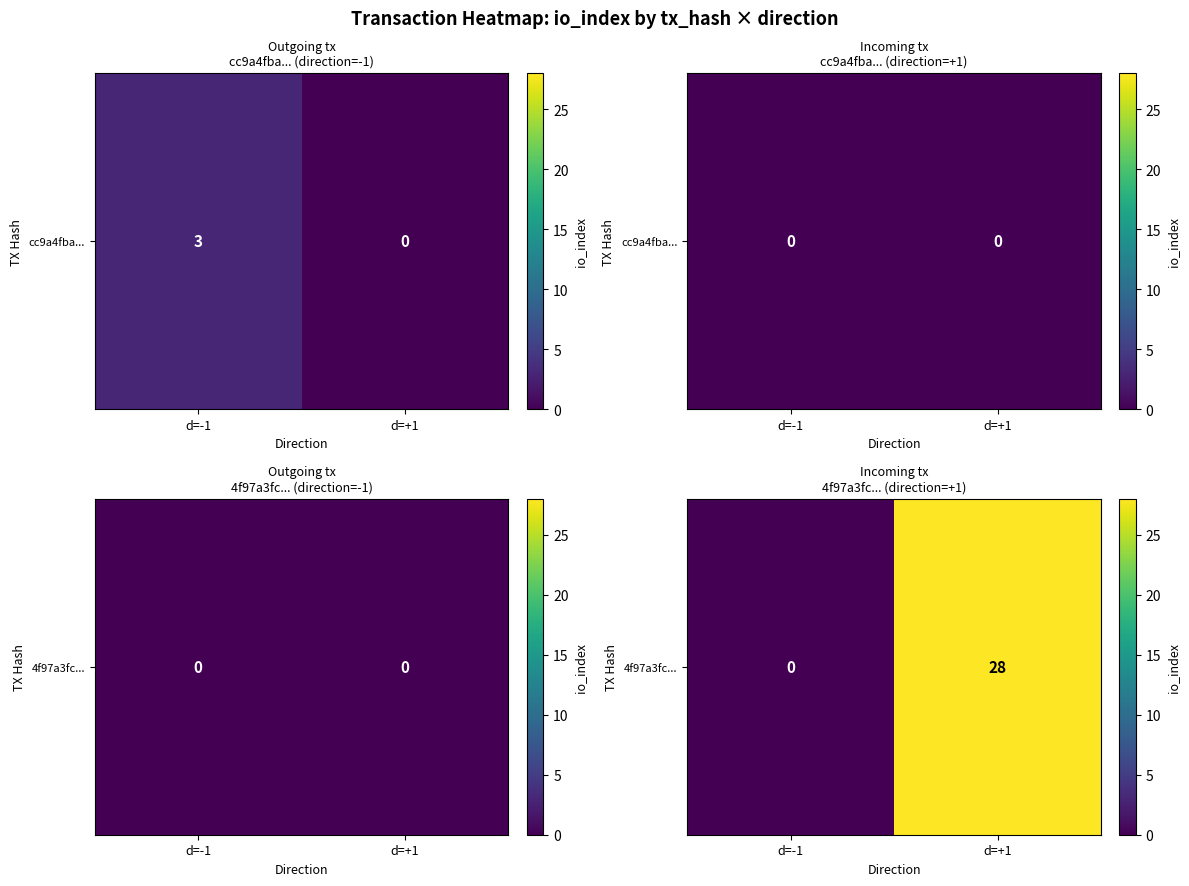

What is the greatest value displayed?

28